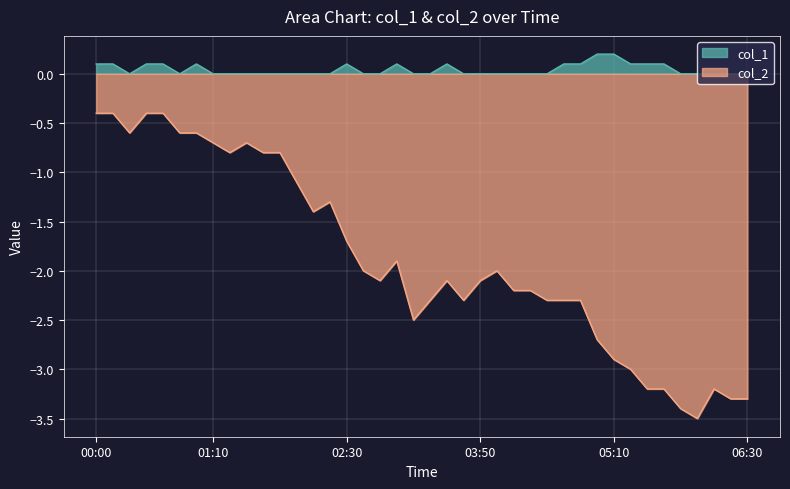

What is the sum of all col_2 values?

-75.0